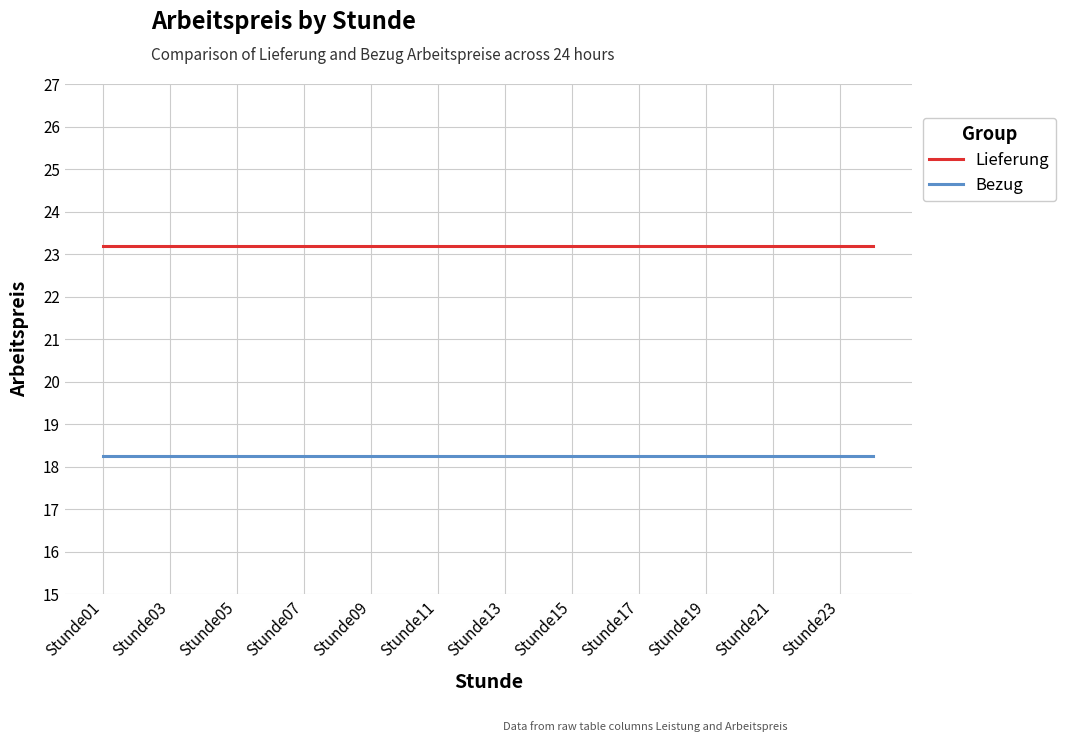

Which series has the largest total across all categories?

Lieferung